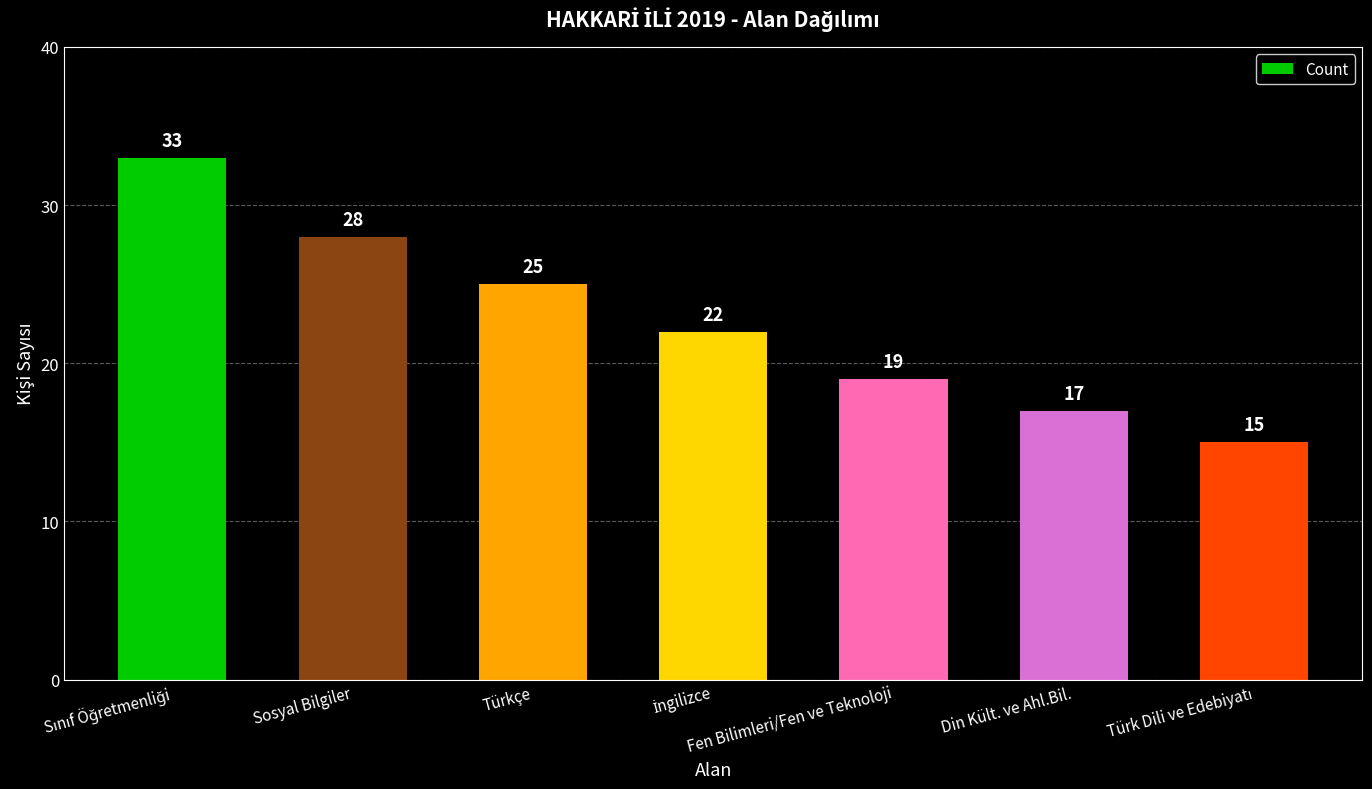

What is the ratio of the value at Sosyal Bilgiler to the value at Türkçe?

1.1